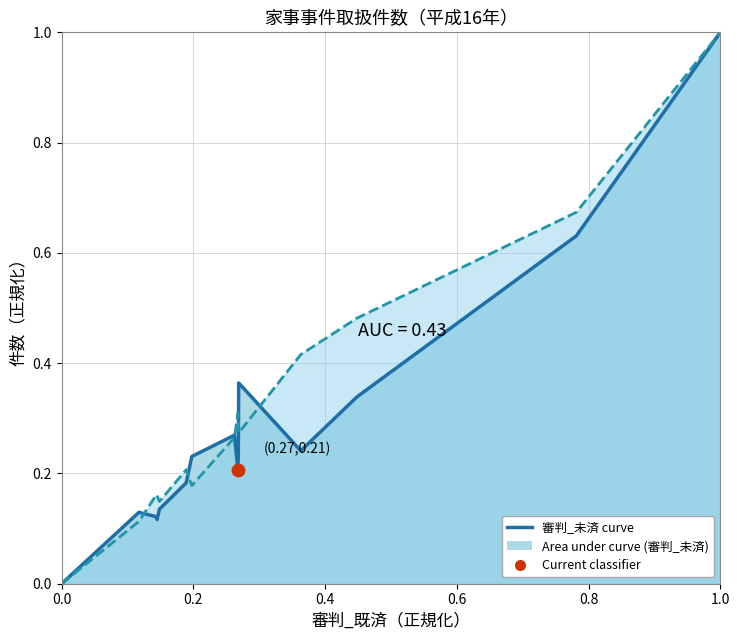

Which series reaches the minimum Y coordinate?

審判_未済 curve